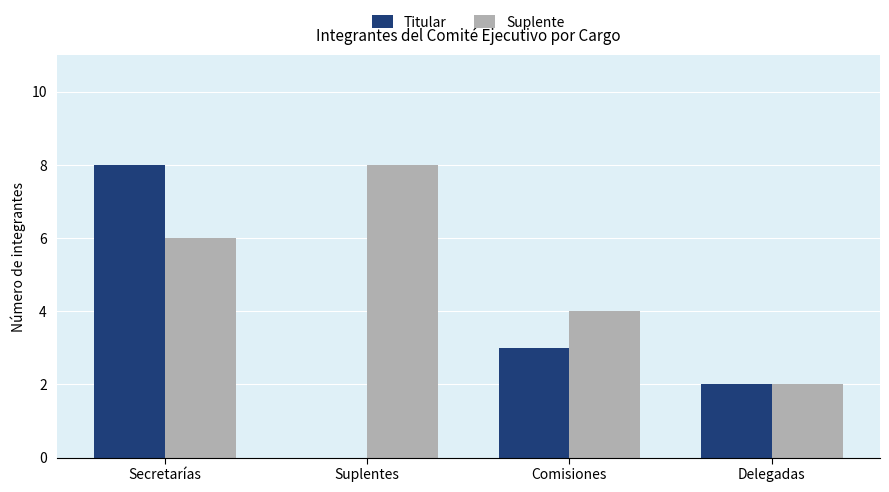

What is the sum of all Suplente values?

20